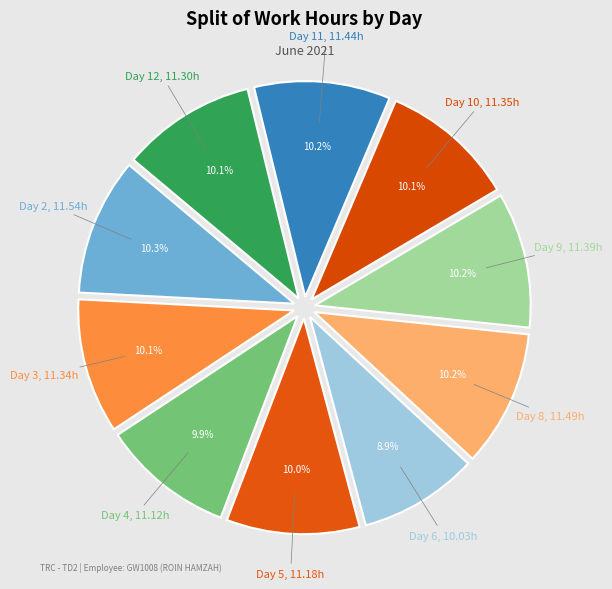

To the nearest percent, what is the difference between the largest and smallest slice percentages?

1%